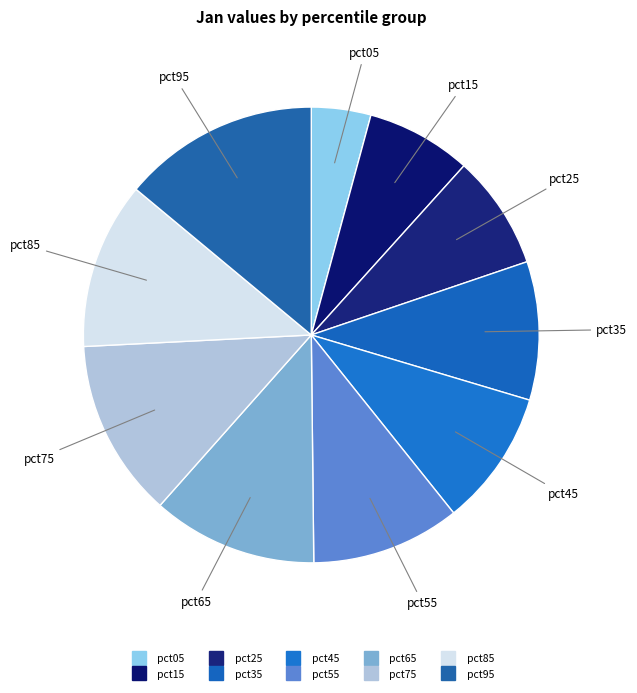

To the nearest percent, what percentage of the pie is pct85?

12%